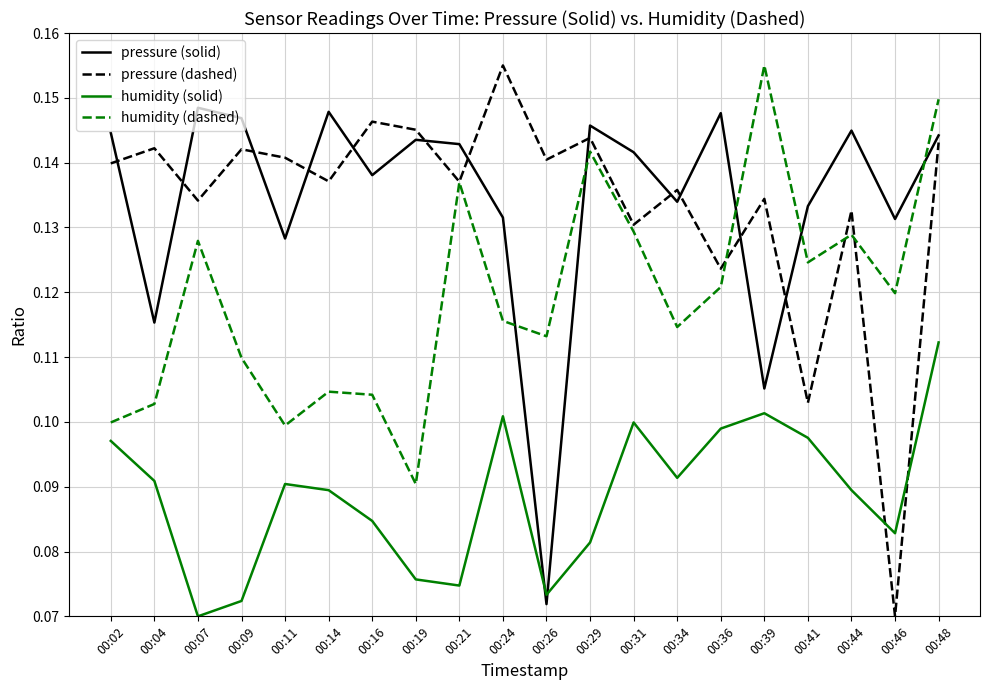

True or false: pressure (dashed) has a value of 0.1 at 00:39.

True